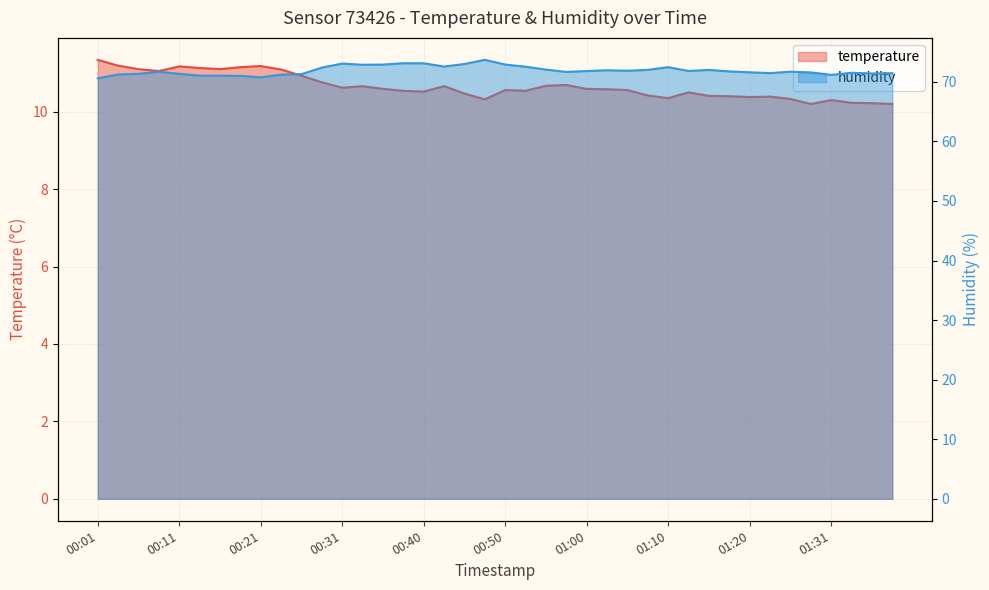

True or false: humidity and temperature intersect in this chart.

False